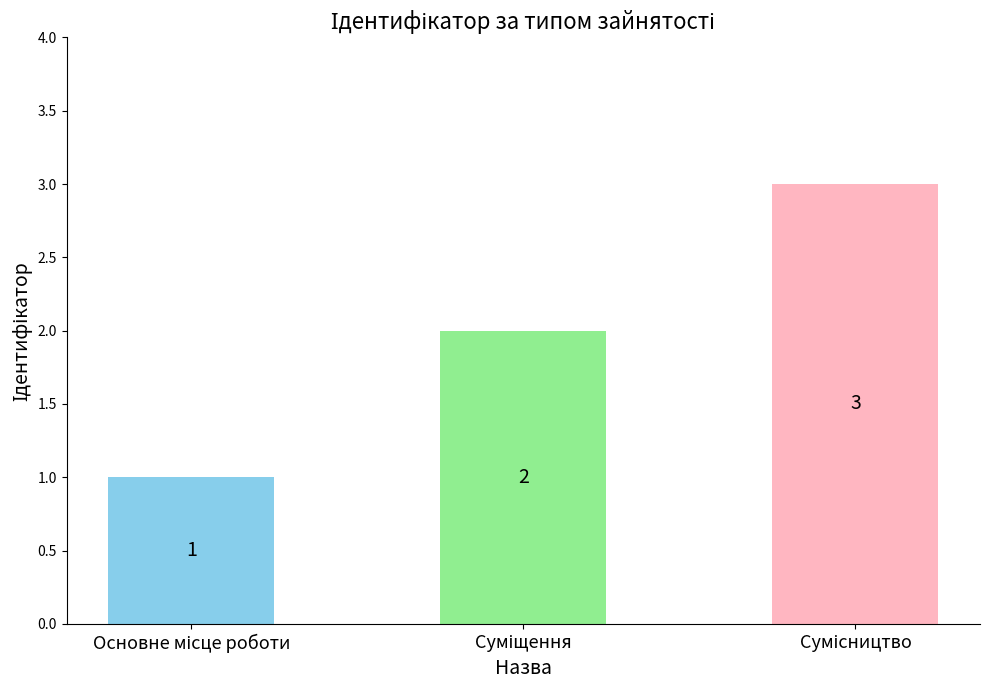

How many values are between 1 and 3?

3